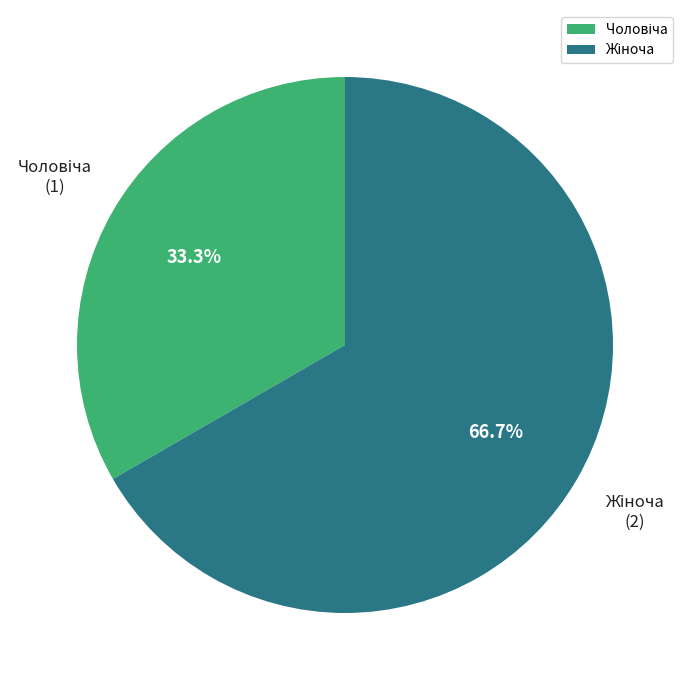

Is there any slice that represents more than half of the pie?

Yes